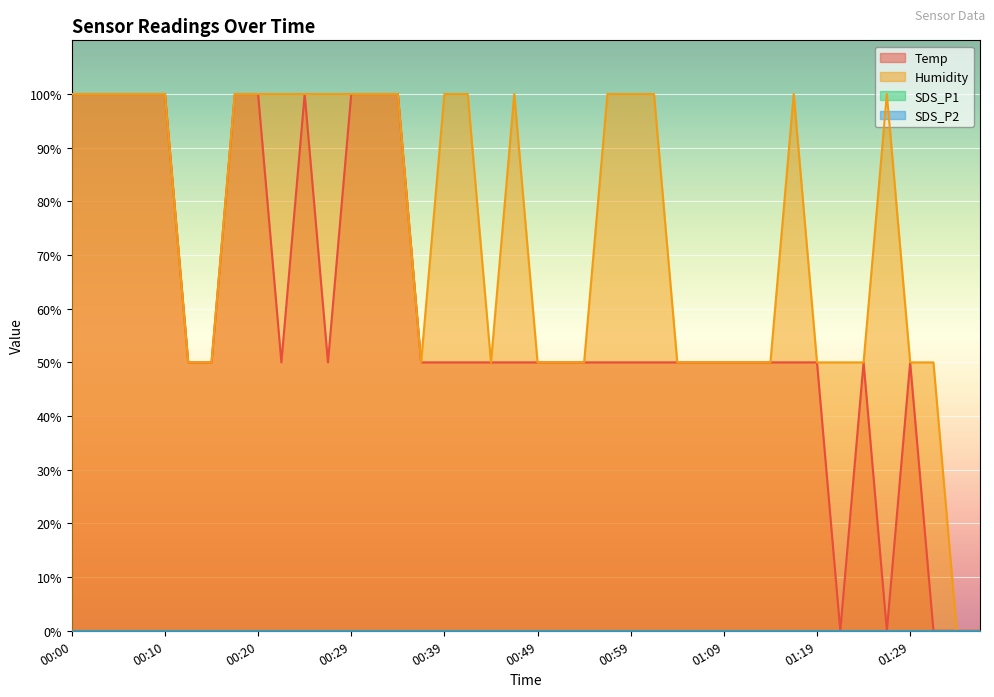

What is the label of the 6th point from the right?

01:24